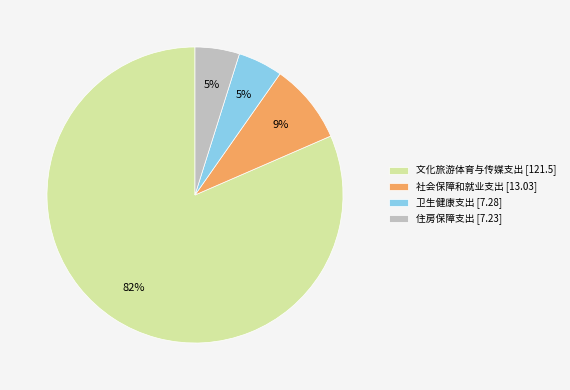

True or false: 住房保障支出 accounts for 5% of the total.

True